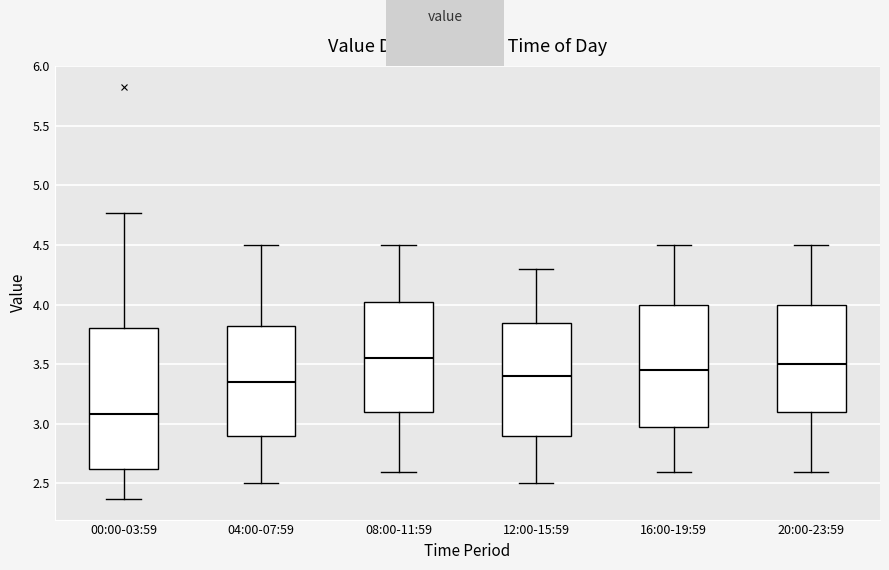

Comparing the boxes themselves (not the whiskers), which one is the tallest?

00:00-03:59